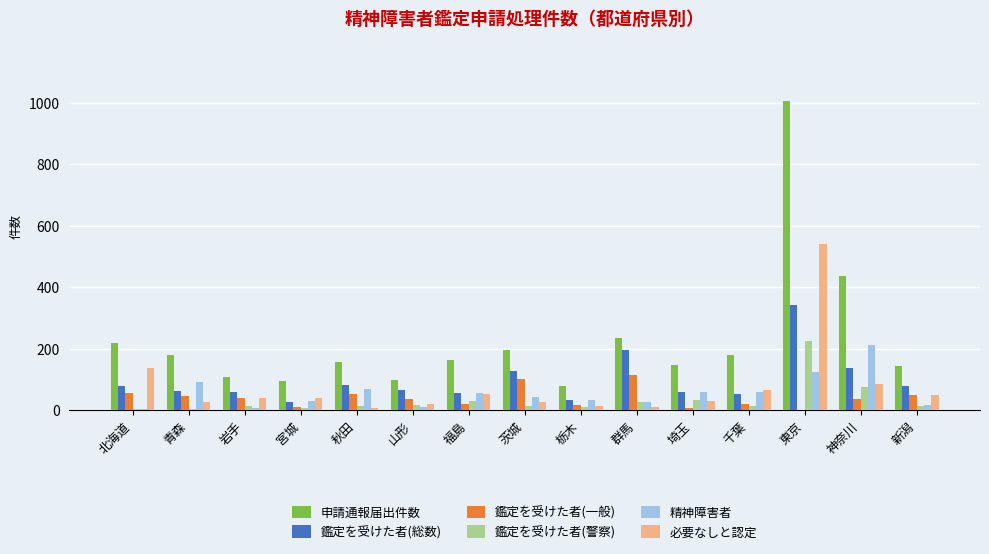

Does the chart contain stacked bars?

No